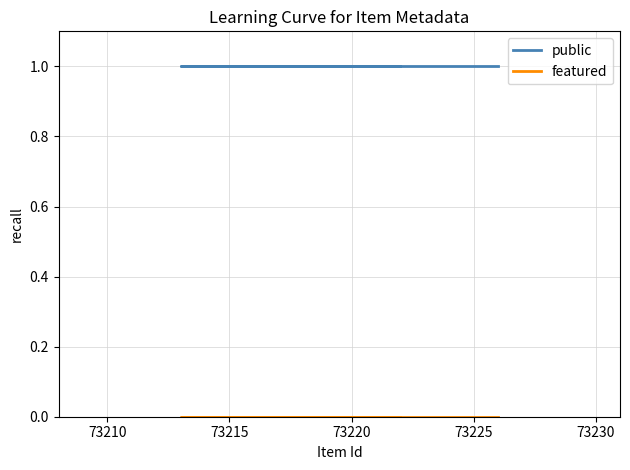

Is it true that public equals 1 at 73215?

True